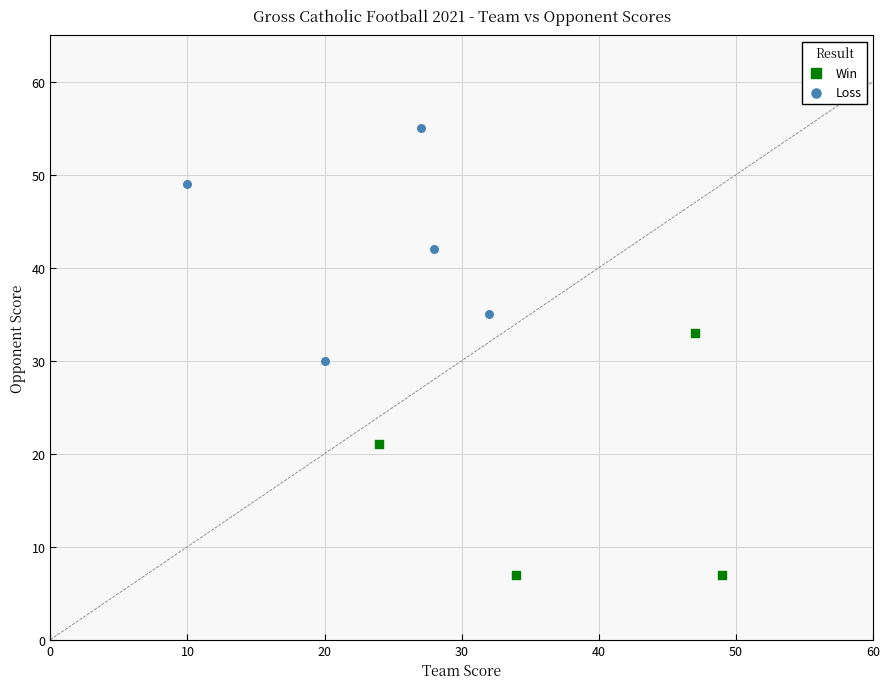

Which series reaches the minimum Y coordinate?

Win